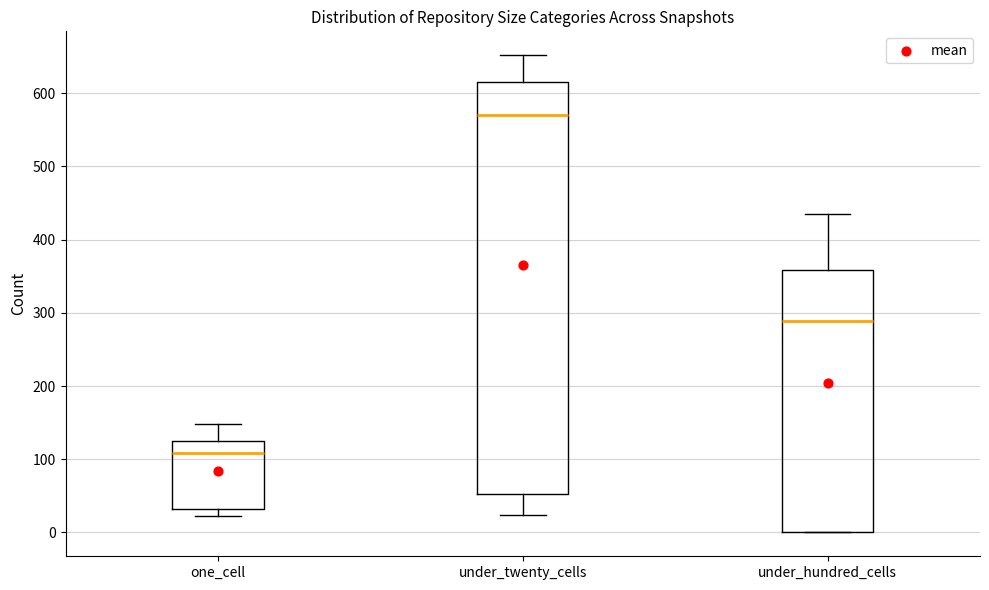

Where does the median line of the box for under_twenty_cells sit on the y-axis? The values are not printed on the chart, so give them approximately, as read against the axis.

570